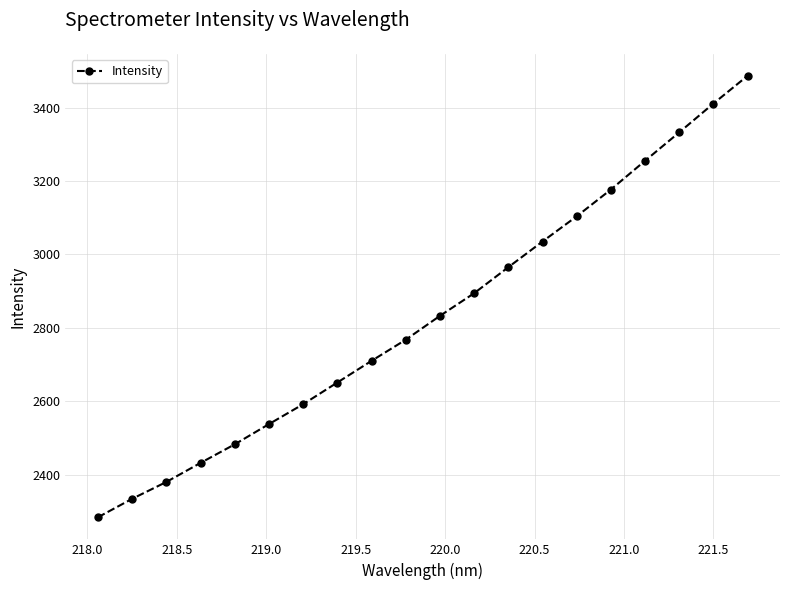

What is the average value?

2832.9